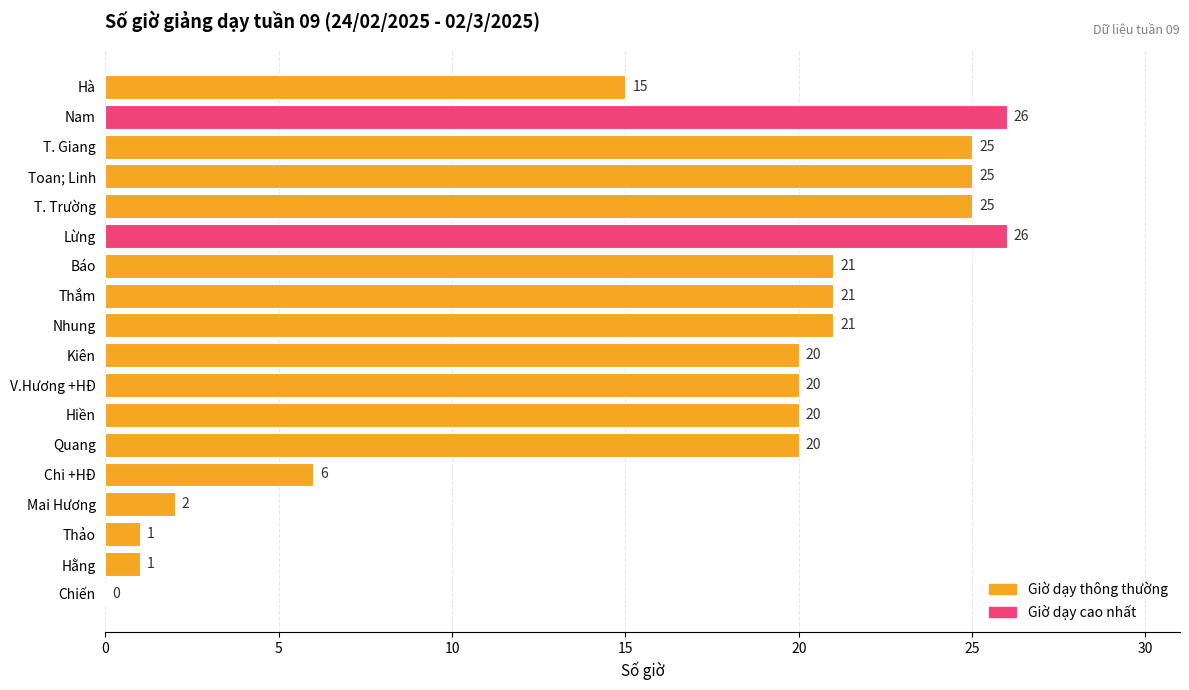

Are the bars horizontal?

Yes